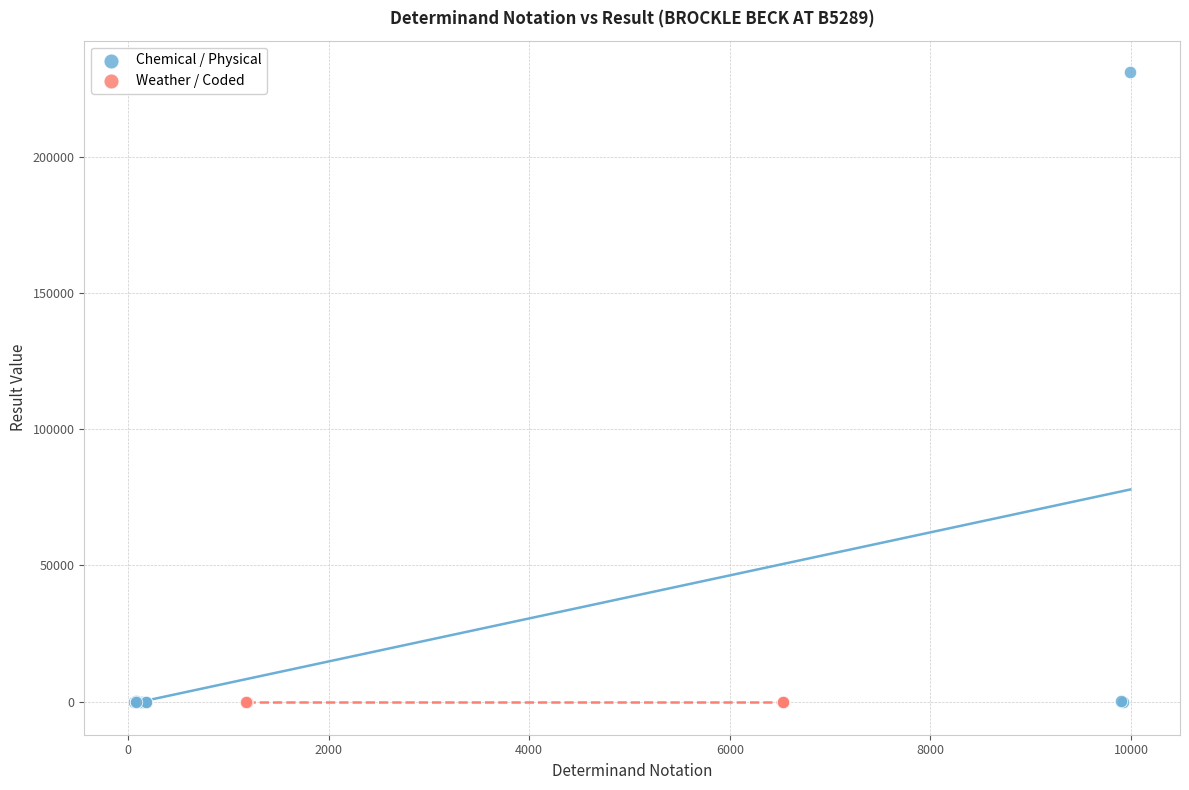

Which series reaches the maximum Y coordinate?

Chemical / Physical